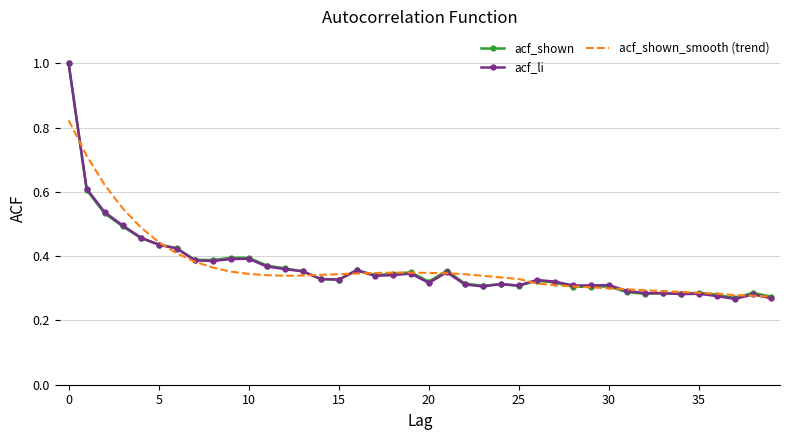

What is the maximum value shown in the chart?

1.0